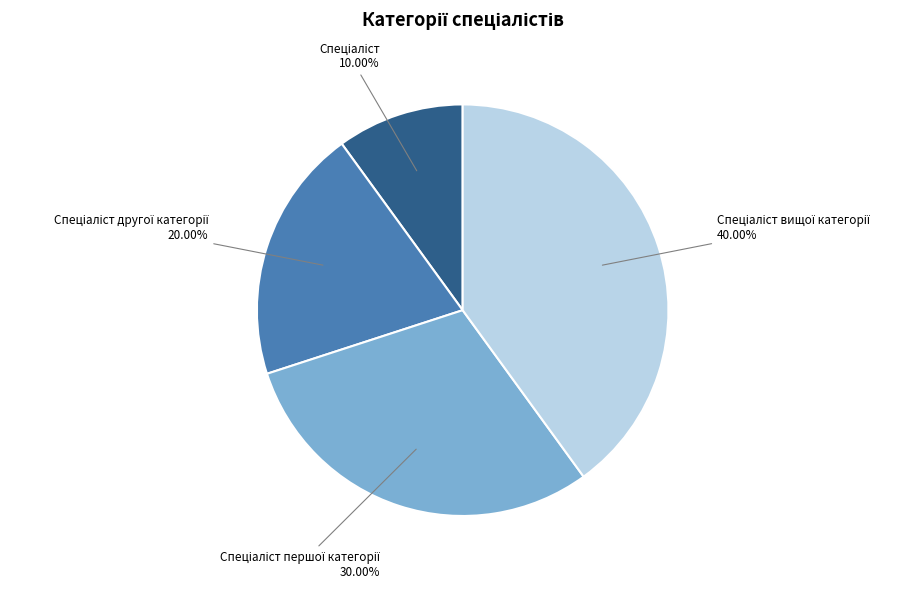

Count the number of slices in the pie.

4